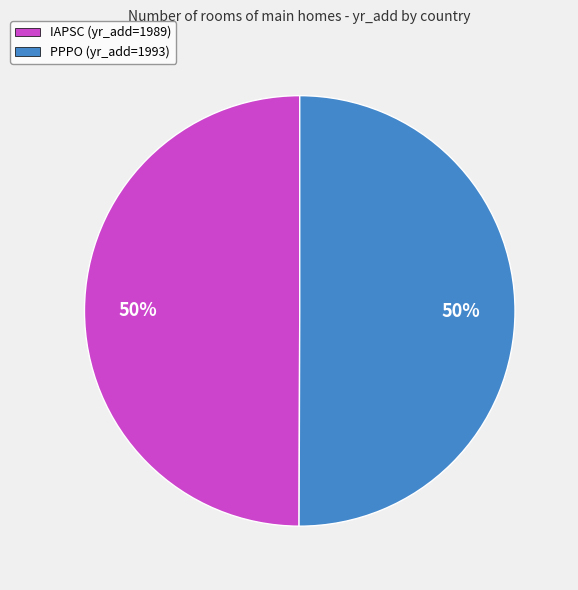

Is the sum of IAPSC (yr_add=1989) and PPPO (yr_add=1993) greater than half?

Yes